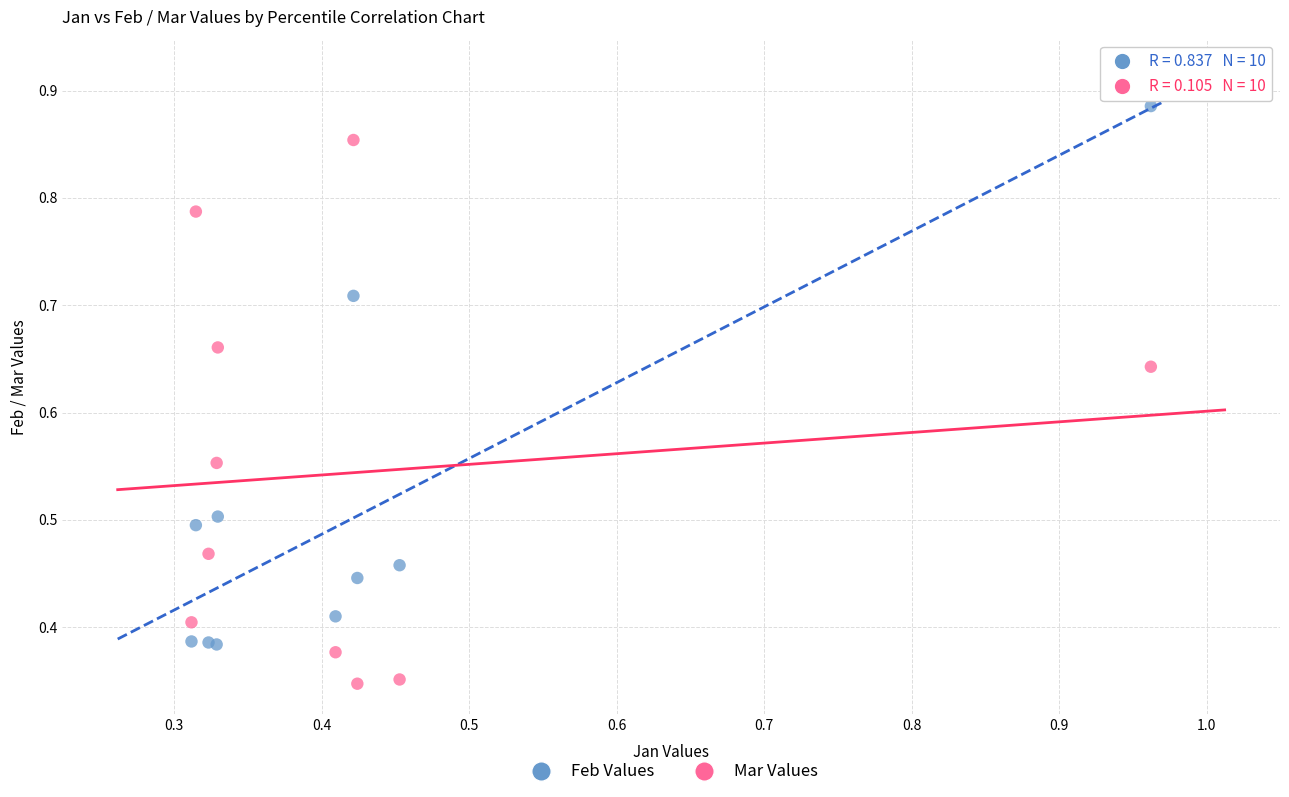

What are all the series names shown in the legend?

Feb Values, Mar Values